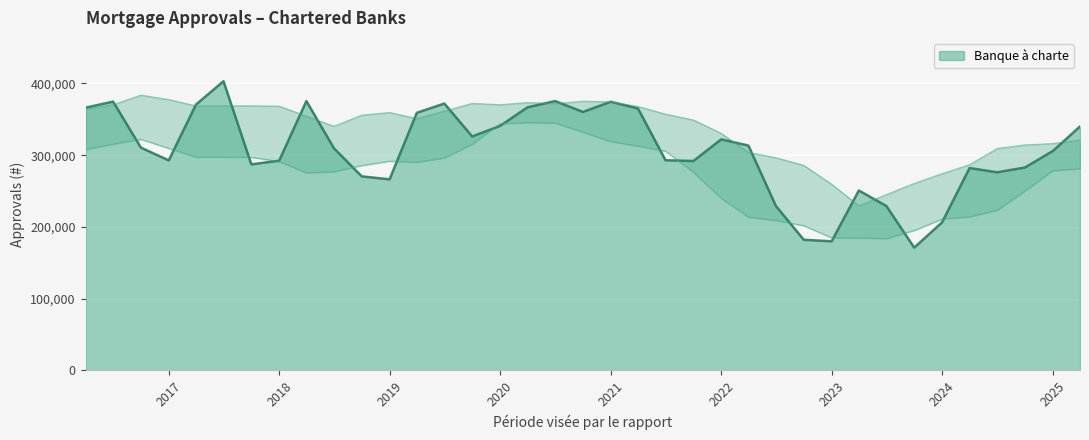

At which category does the data reach its first local peak?

2016-06-30